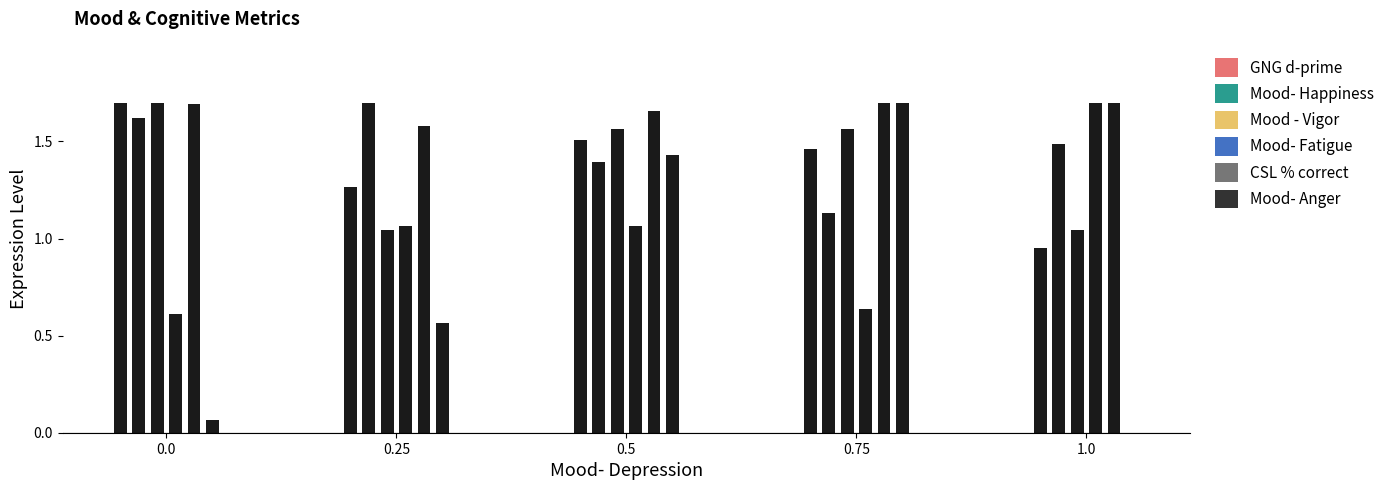

Which series has the widest spread of values?

Mood- Anger